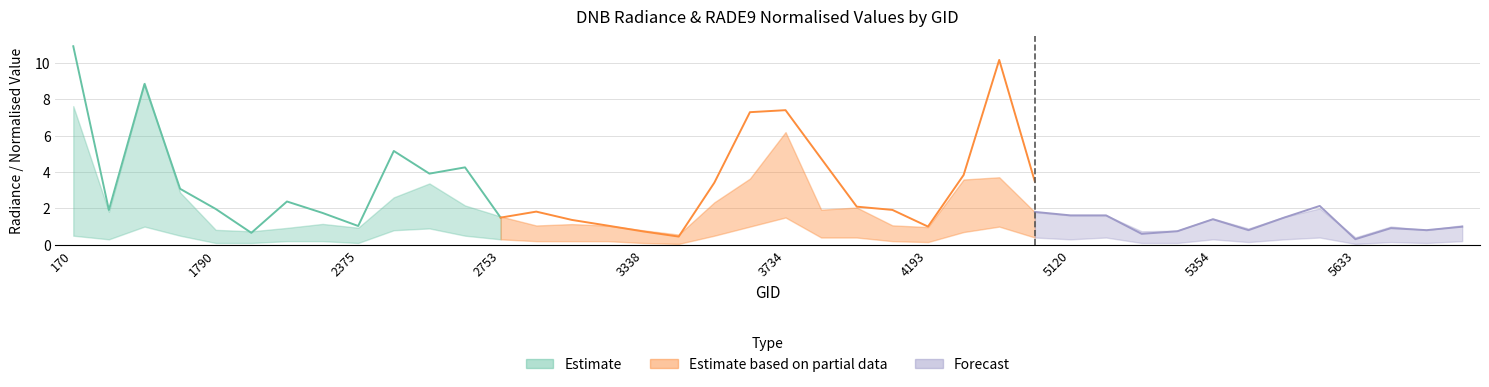

What is the difference between the highest and lowest values at 2834?

0.8